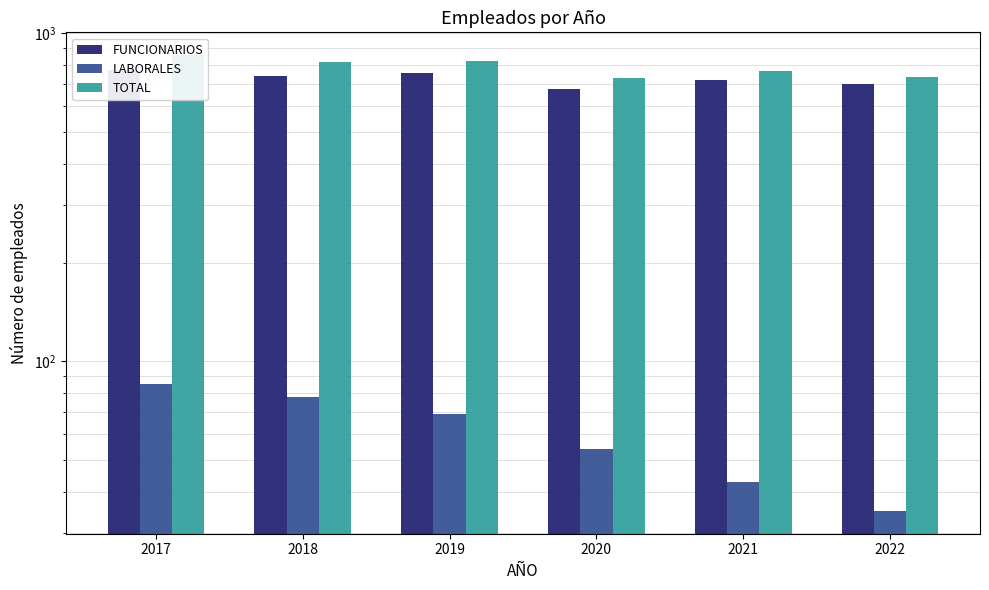

Are the bars grouped side by side (vs. stacked)?

Yes